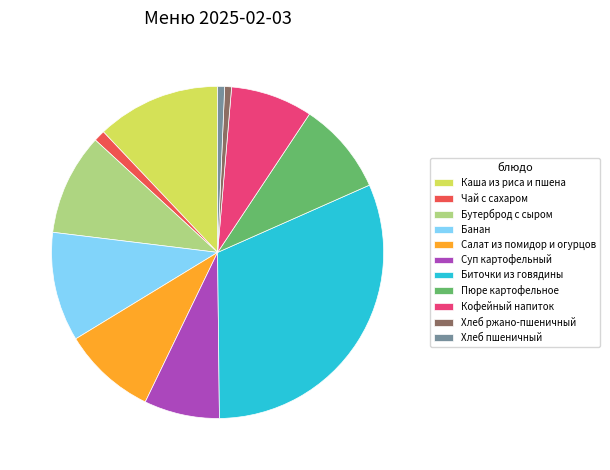

Between Суп картофельный and Биточки из говядины, which is larger?

Биточки из говядины